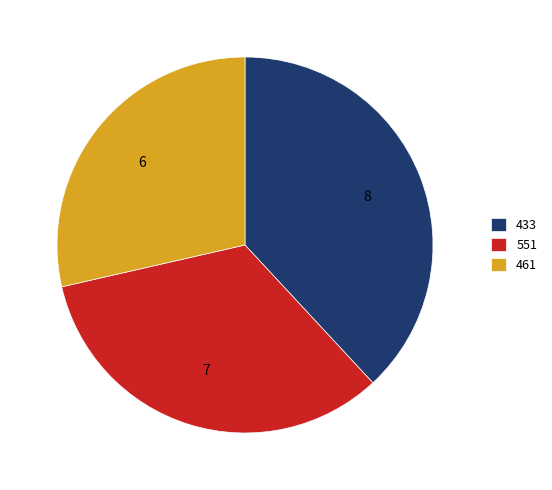

Is 551 the majority of the pie?

No